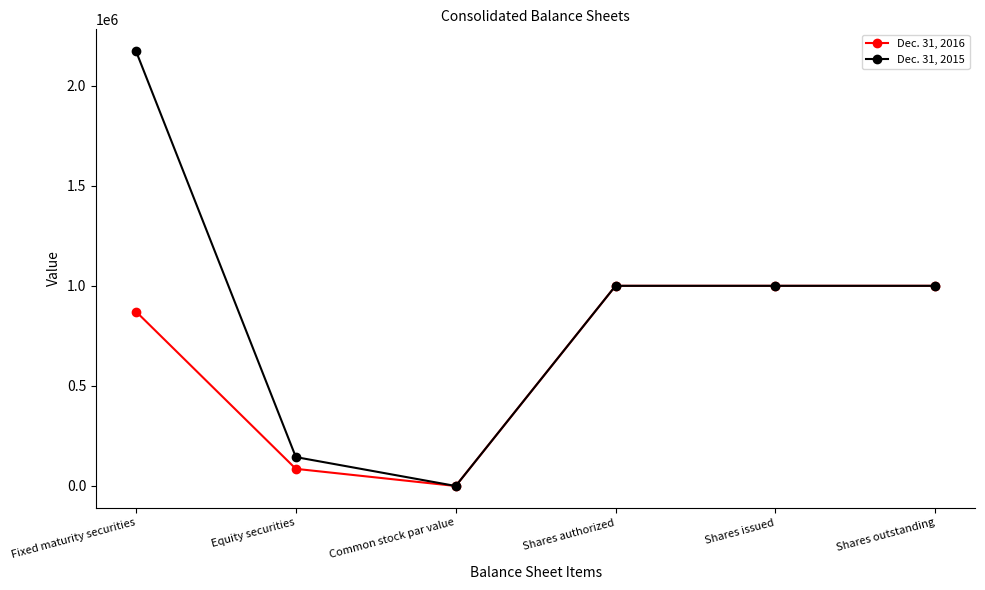

What is the label of the 3rd point from the left?

Common stock par value